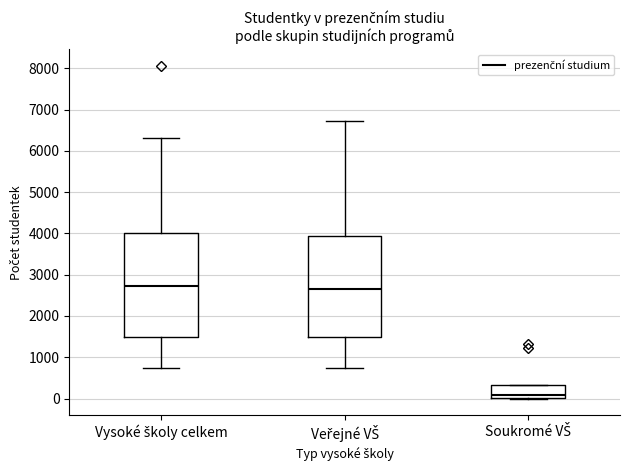

Reading left to right, read every box against the y-axis: the position of its median line, the range the box covers, and the ends of its whiskers. The values are not printed on the chart, so give them approximately, as read against the axis.

Vysoké školy celkem: median 2700, box 1500 to 4000, whiskers 700 to 6300
Veřejné VŠ: median 2600, box 1500 to 3900, whiskers 700 to 6700
Soukromé VŠ: median 100, box 0 to 300, whiskers 0 to 300